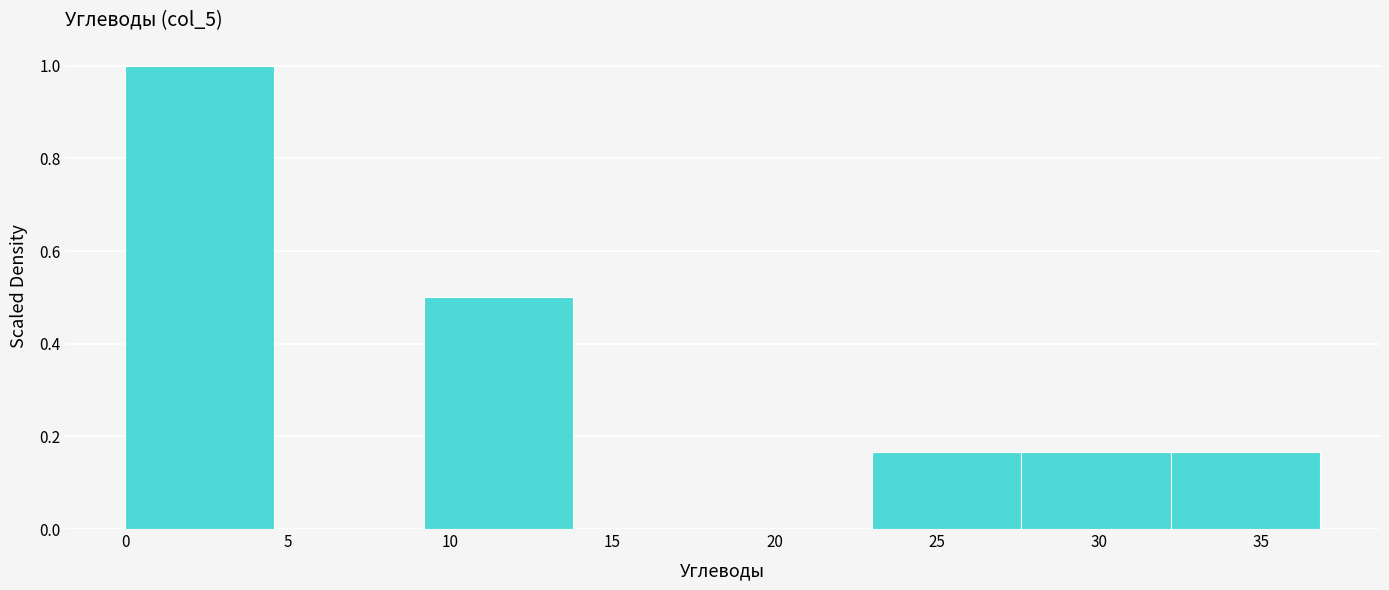

How tall is the bar that spans 27.5 to 32.0 on the x-axis? Neither the bar edges nor the heights are printed on the chart, so give them approximately, as read against the axes.

0.16